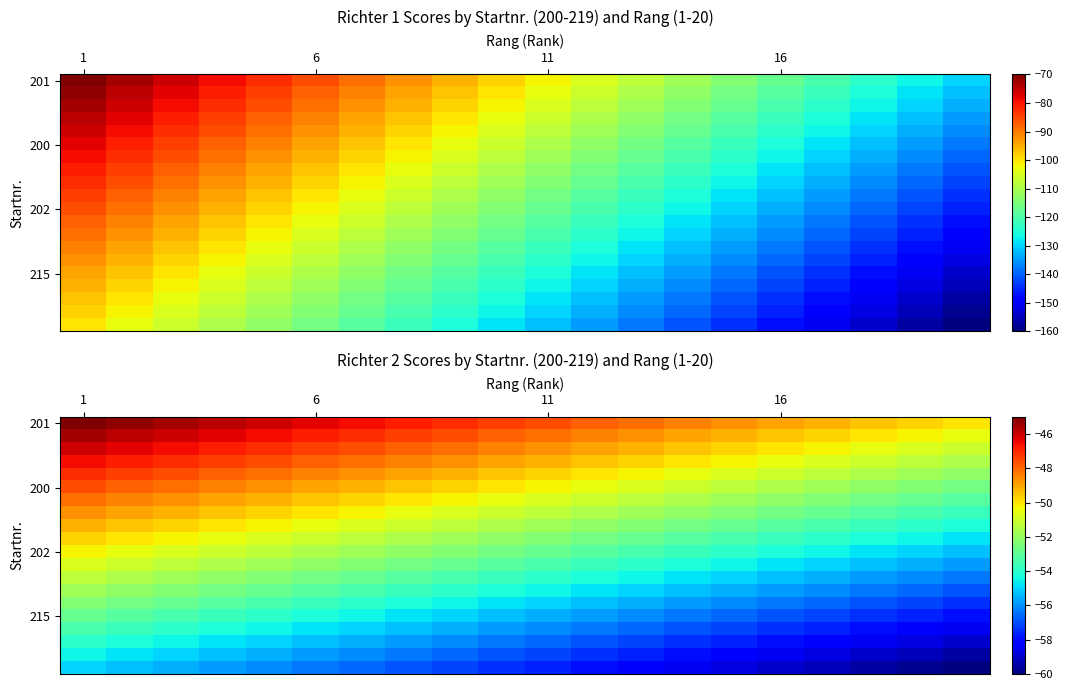

What is the greatest value displayed?

-45.0